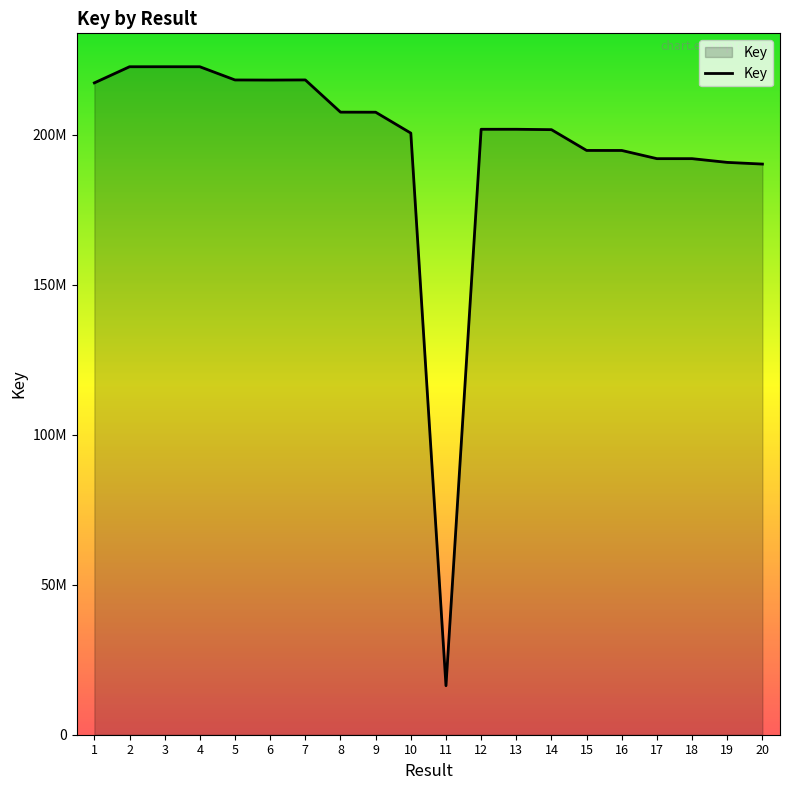

Reading left to right, list all the values displayed in this chart.

217354660	222733130	222736714	222728662	218325940	218290145	218335874	207594574	207574474	200605565	16352240	201881472	201883478	201754122	194825126	194815154	192086038	192083859	190840332	190281345